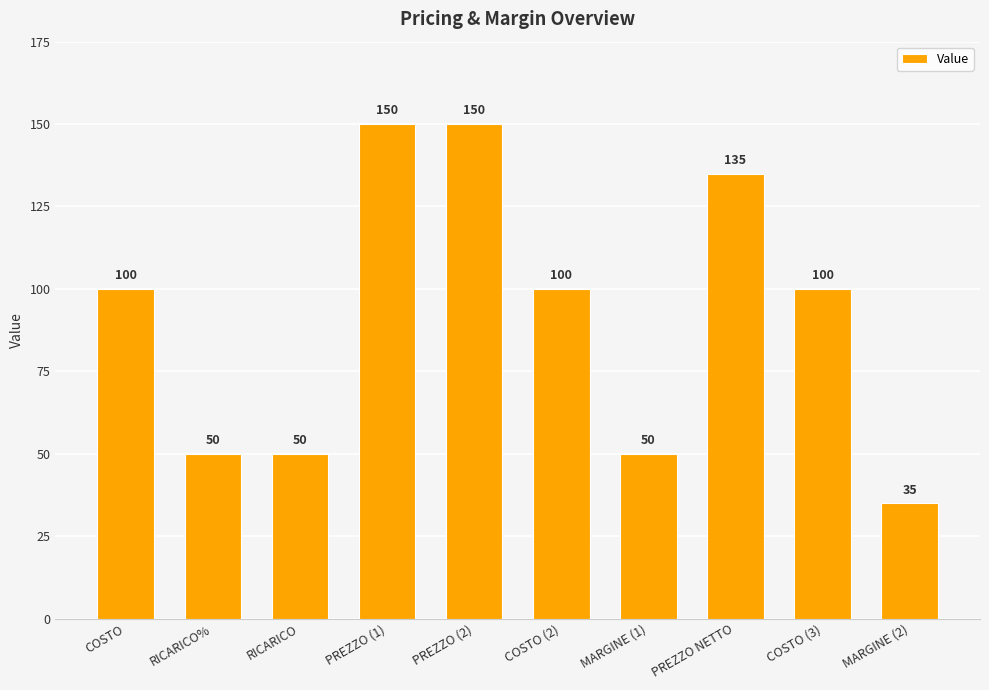

Which category has the lowest value across all series?

MARGINE (2)